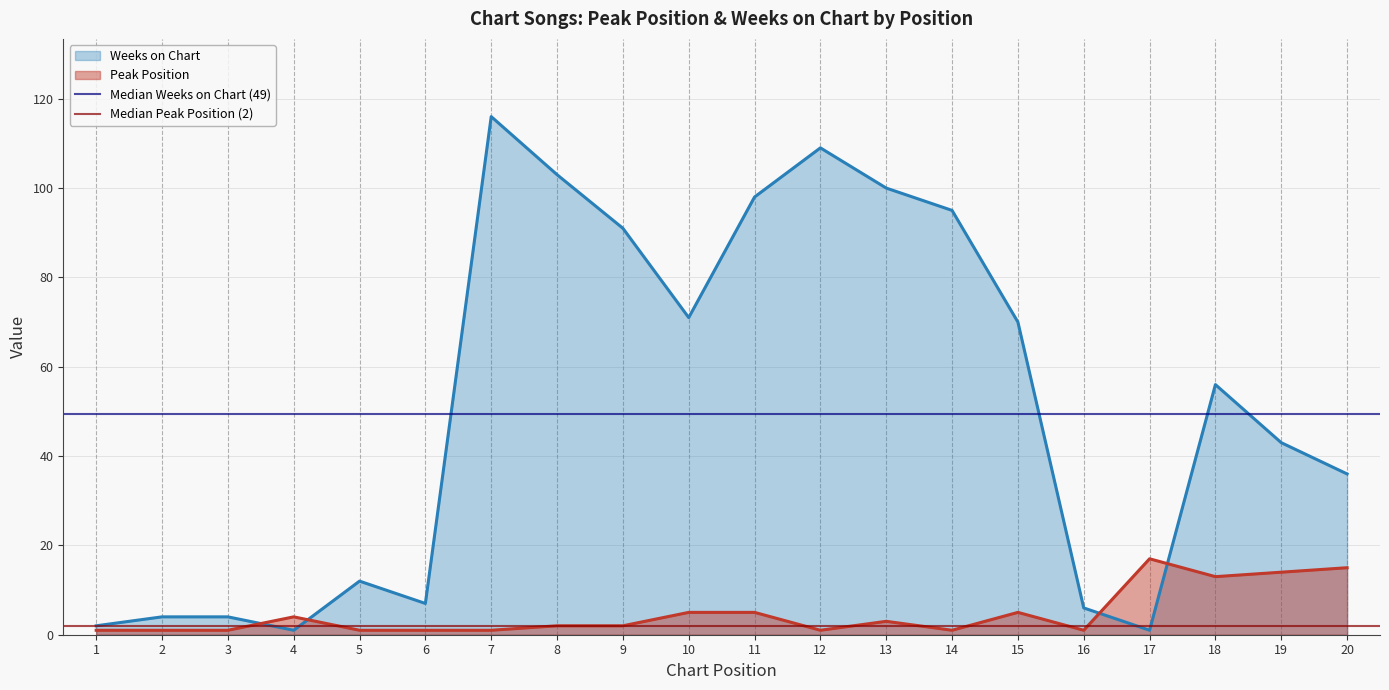

True or false: Peak Position has a value of 5 at 11.

True